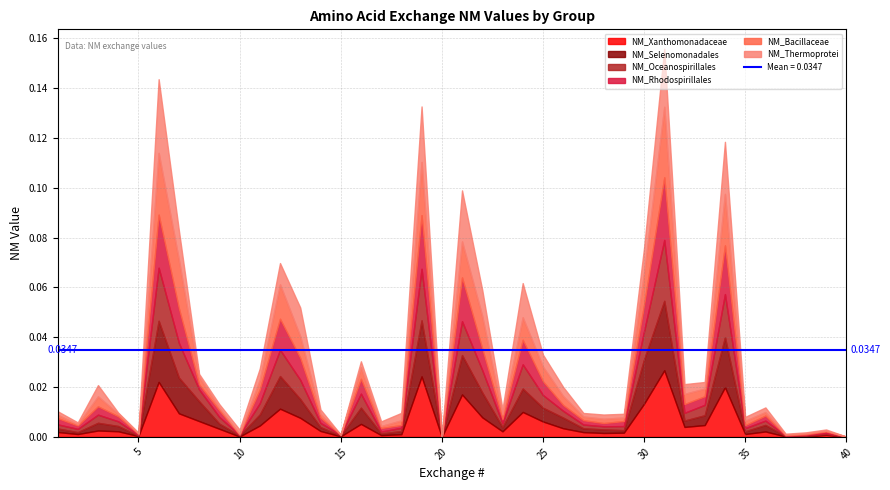

Is the value of NM_Thermoprotei at 40 greater than the value of NM_Selenomonadales at 25?

No